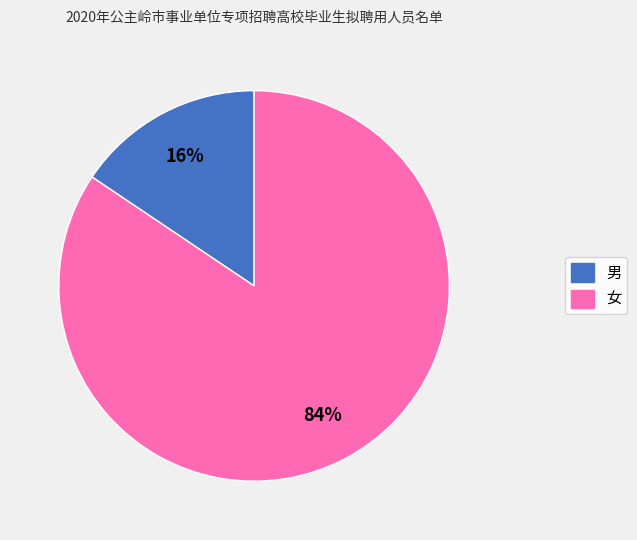

To the nearest percent, what percentage of the pie is 男?

16%